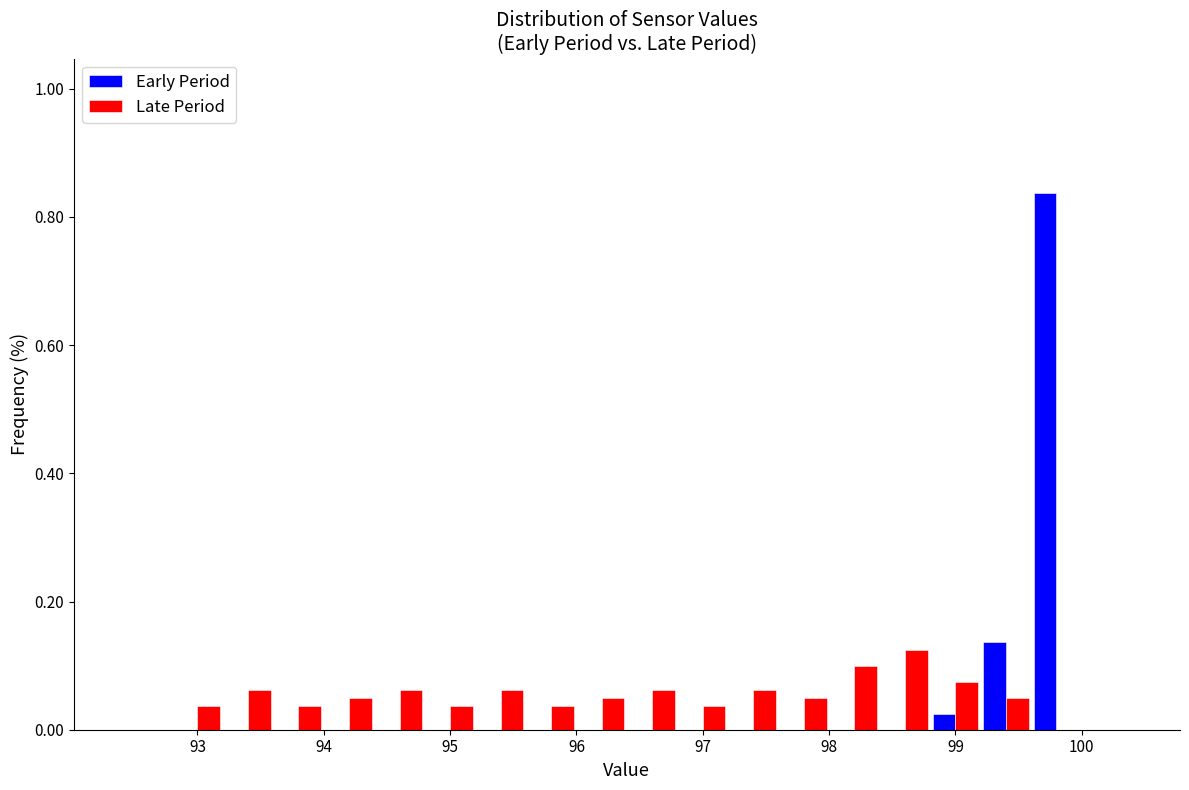

In the Late Period series, which range on the x-axis has the tallest bar?

98.4 to 98.8